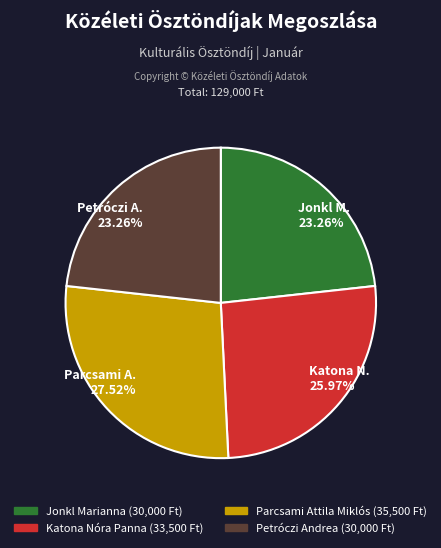

Between Katona N. 25.97% and Petróczi A. 23.26%, which is larger?

Katona N. 25.97%